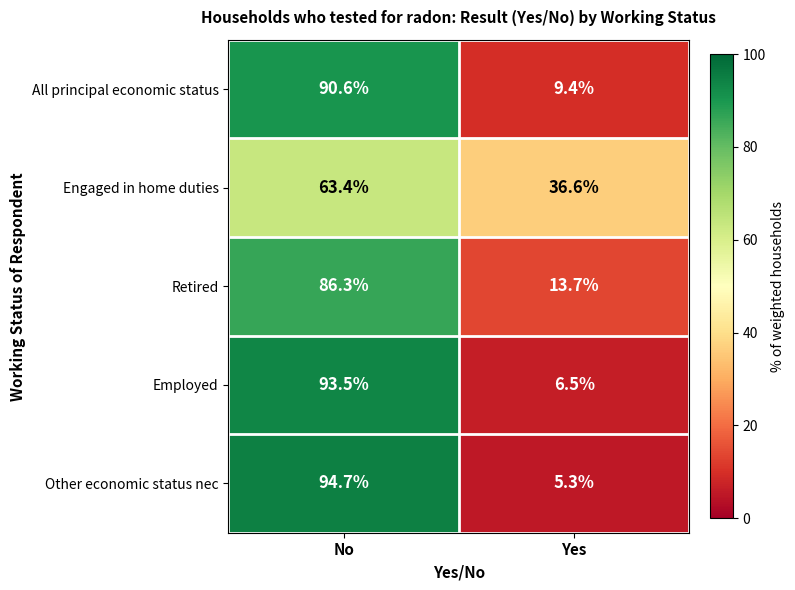

How many distinct data groups are displayed?

5